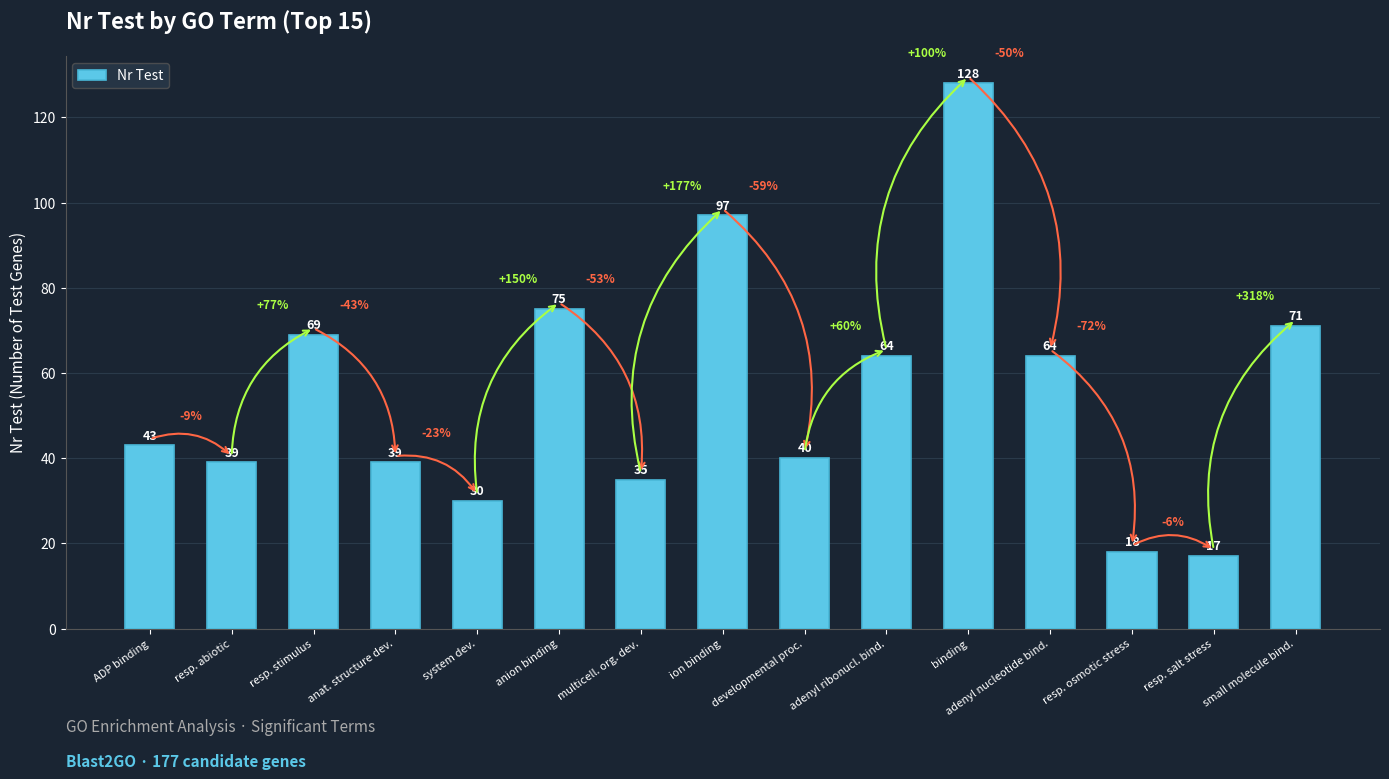

What position from the left is resp. abiotic?

2